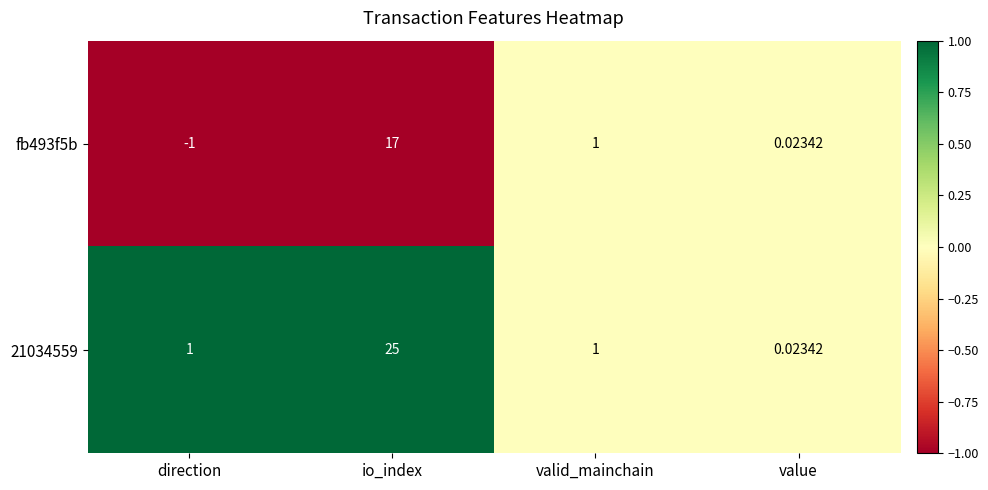

At how many categories does at least one series exceed 0?

4